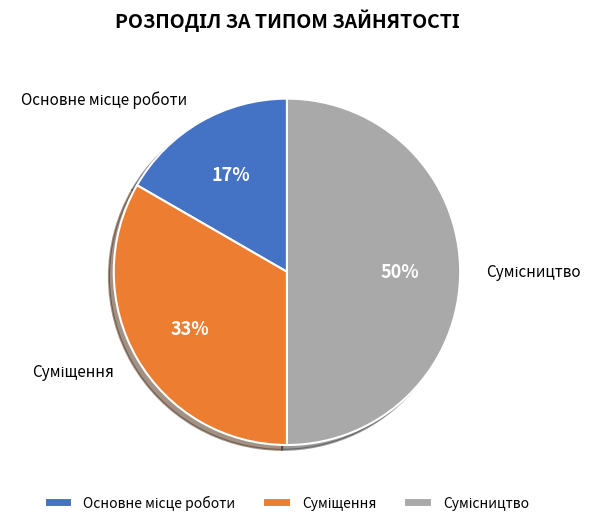

To the nearest percent, what is the average slice percentage?

33%